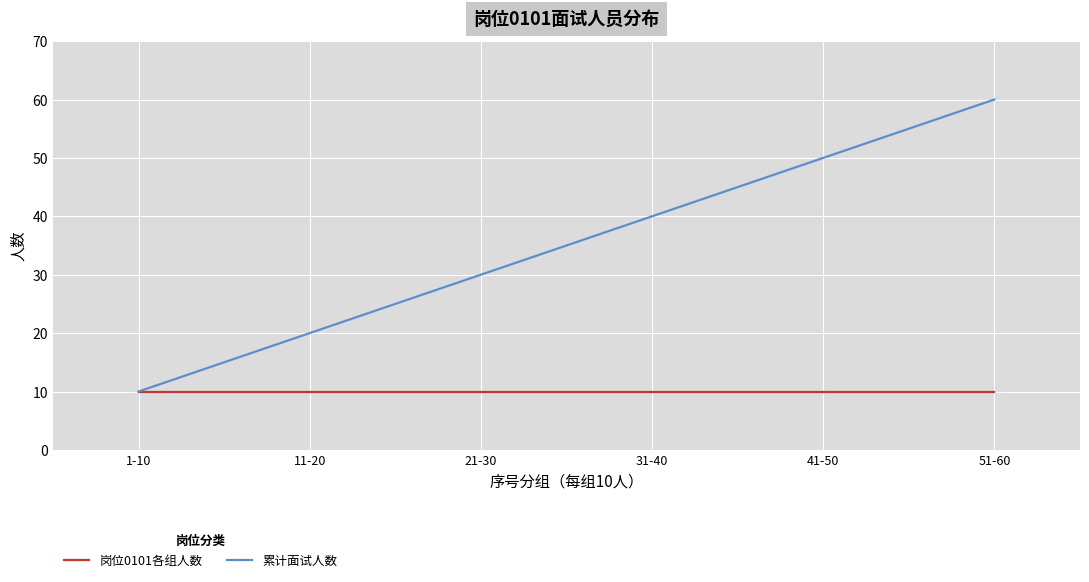

At 31-40, list the series in order from largest to smallest.

累计面试人数, 岗位0101各组人数